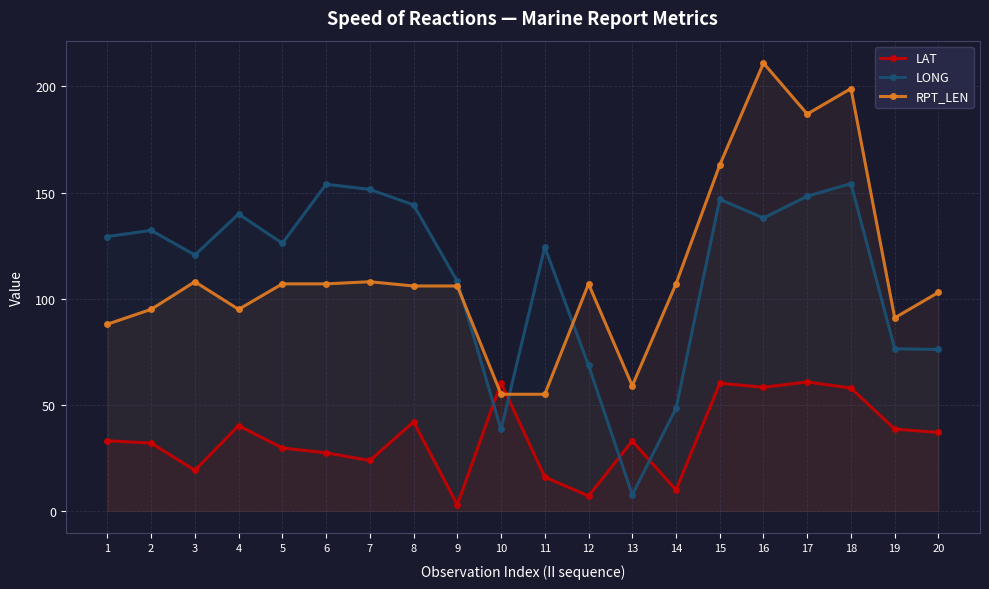

How many data points in LONG are above 129?

10